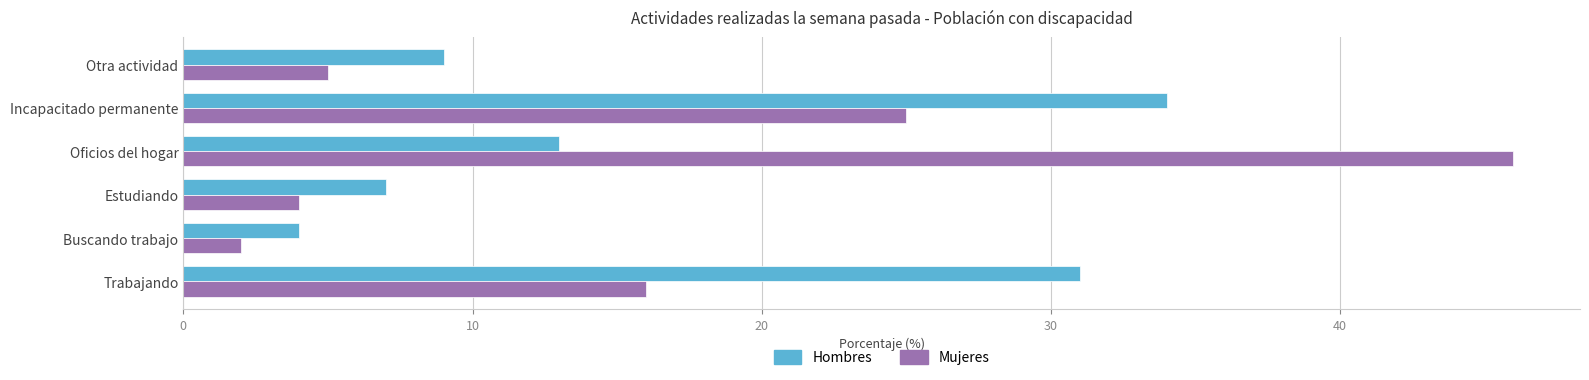

List the labels in order of Mujeres value, largest first.

Oficios del hogar, Incapacitado permanente, Trabajando, Otra actividad, Estudiando, Buscando trabajo